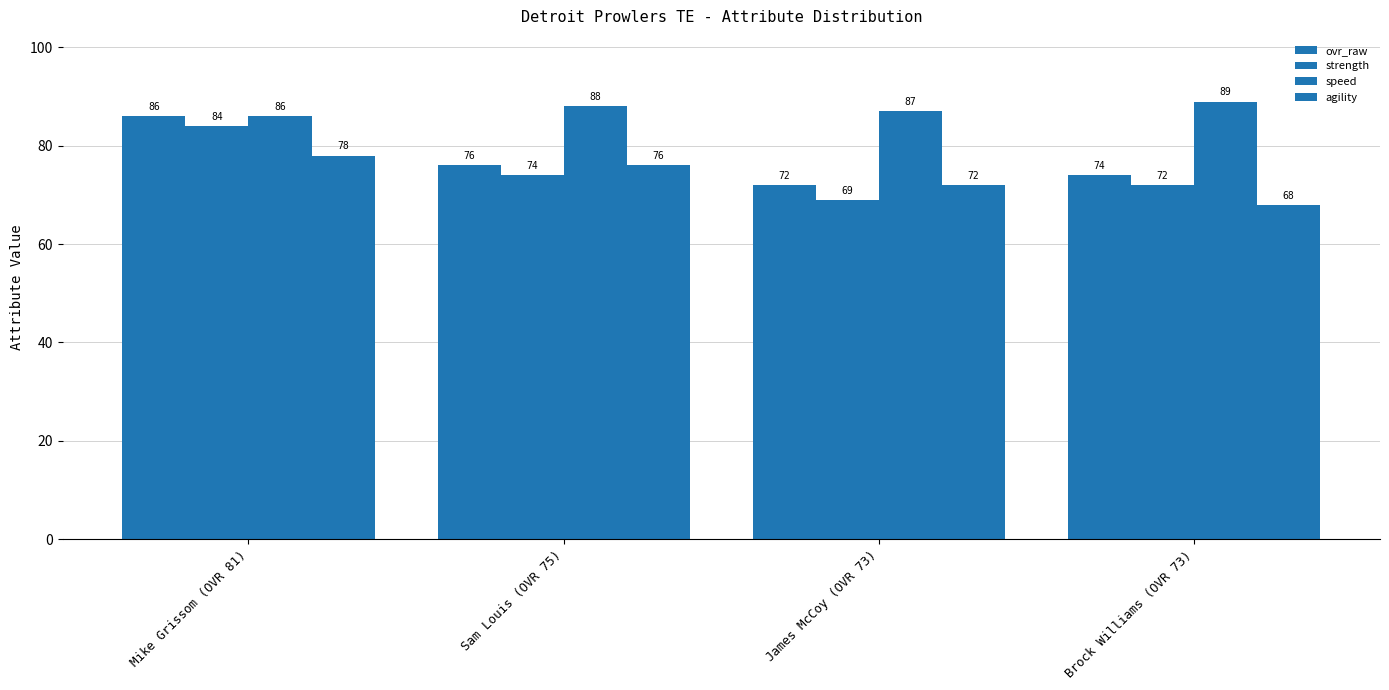

What is the sum of the strength values at James McCoy (OVR 73) and Sam Louis (OVR 75)?

143